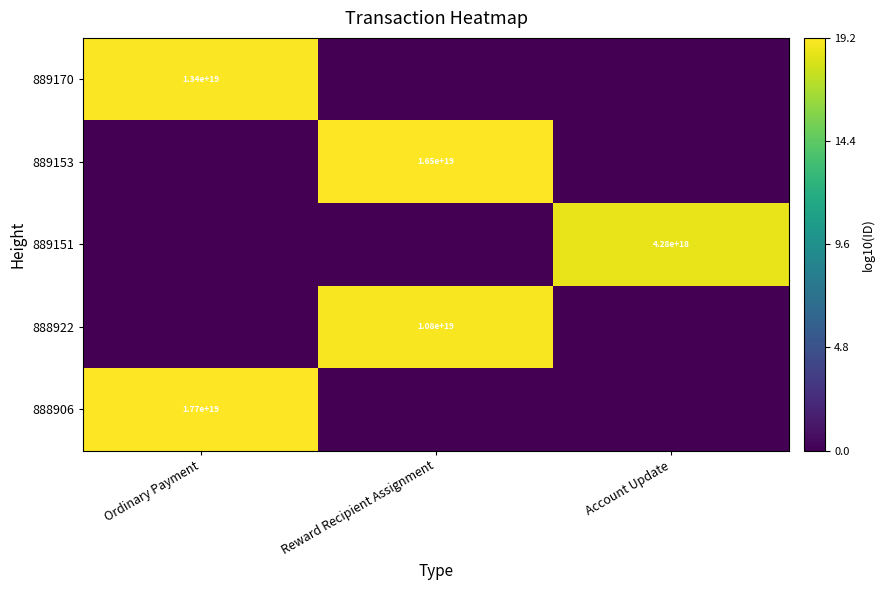

Count the number of data series in this chart.

5